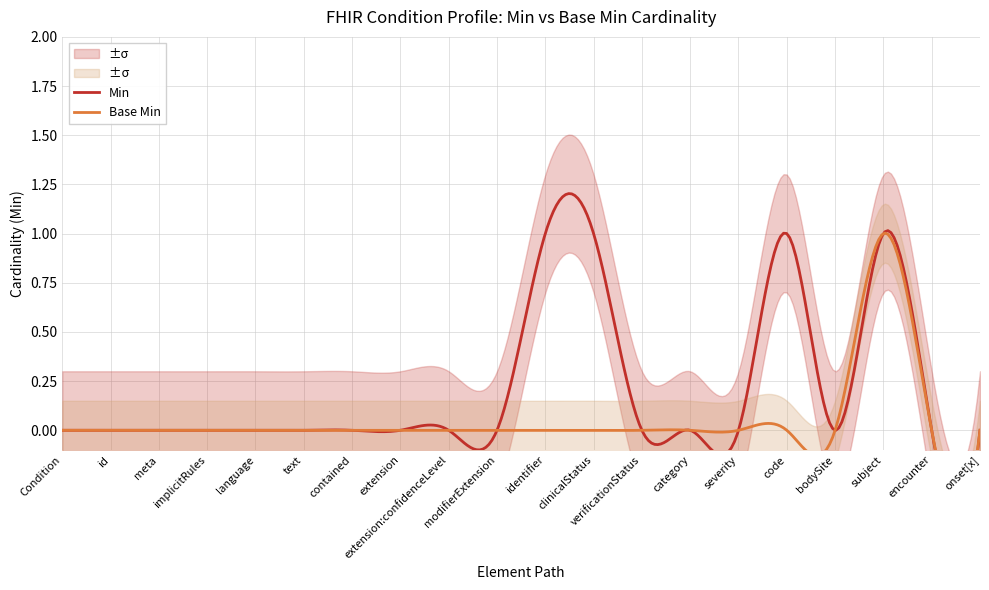

What is the label of the 5th point from the right?

Condition.code